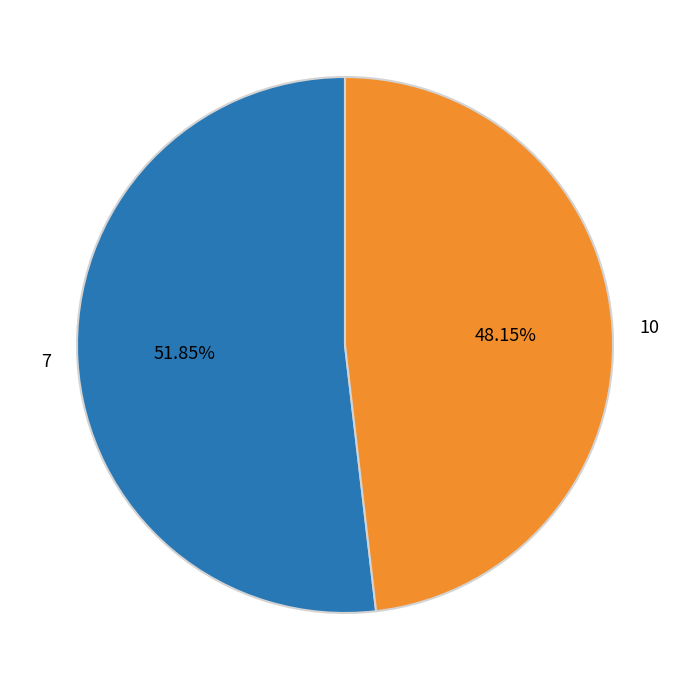

What is the smallest slice in the pie chart?

10